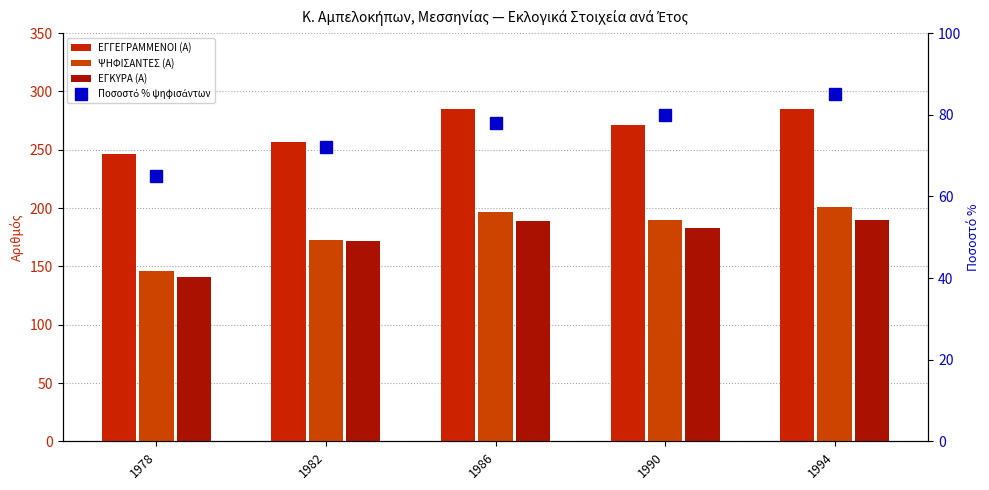

What is the value of the Ποσοστό % ψηφισάντων bar at the 3rd from the left?

78